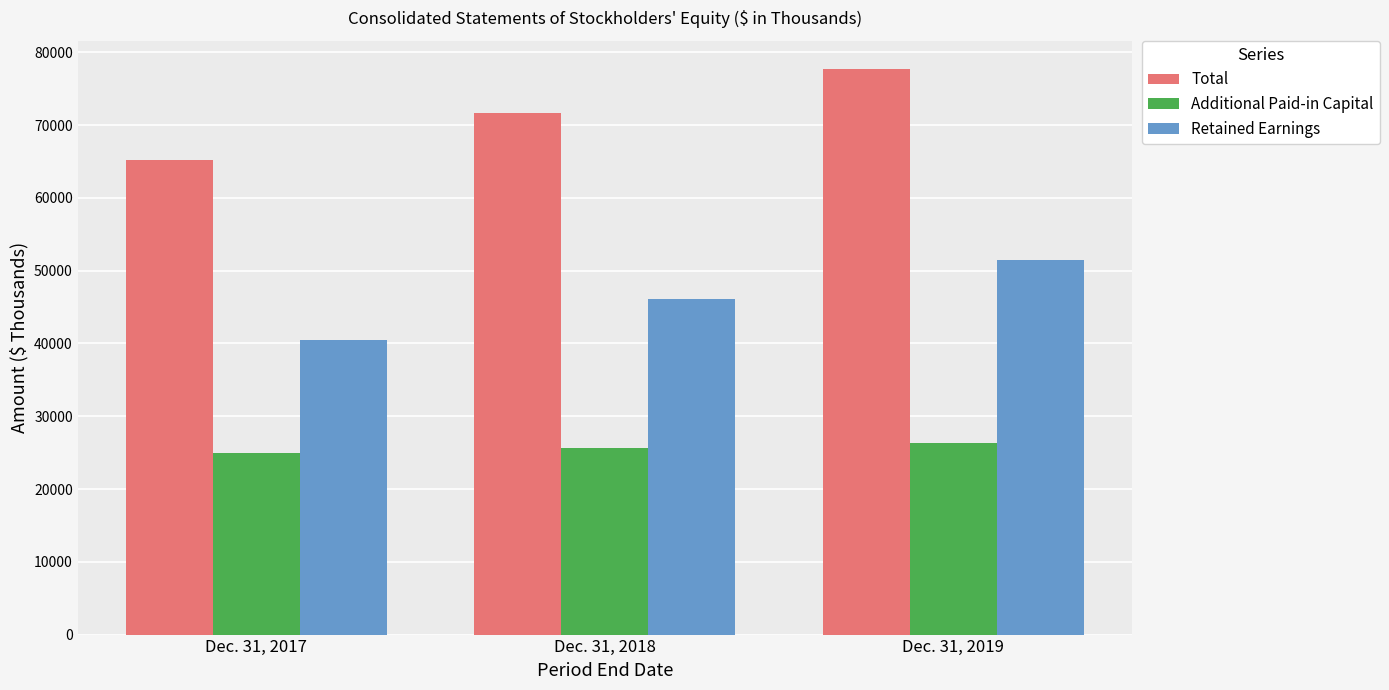

Count the Total values in the range 65160 to 77726.

3